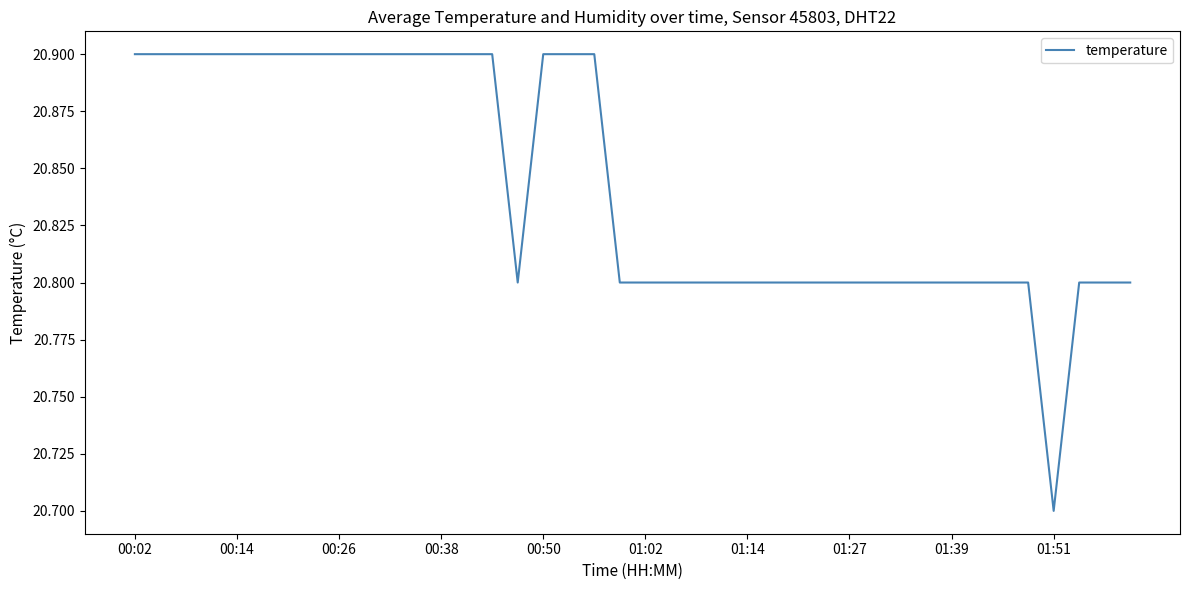

What is the maximum value shown in the chart?

20.9